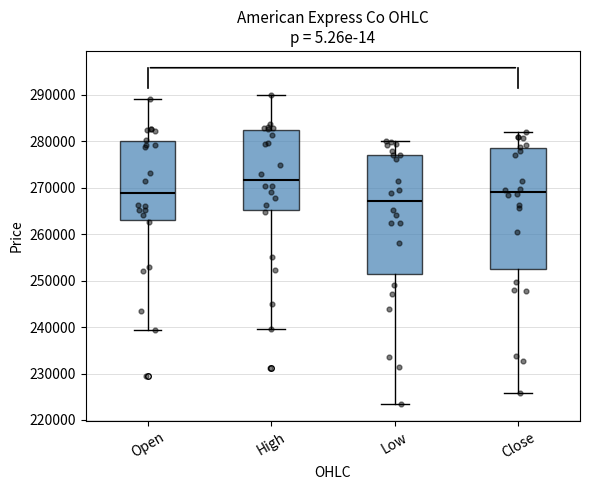

Reading left to right, read every box against the y-axis: the position of its median line, the range the box covers, and the ends of its whiskers. The values are not printed on the chart, so give them approximately, as read against the axis.

Open: median 269000, box 263000 to 280000, whiskers 239000 to 289000
High: median 272000, box 265000 to 282000, whiskers 240000 to 290000
Low: median 267000, box 251000 to 277000, whiskers 223000 to 280000
Close: median 269000, box 252000 to 279000, whiskers 226000 to 282000